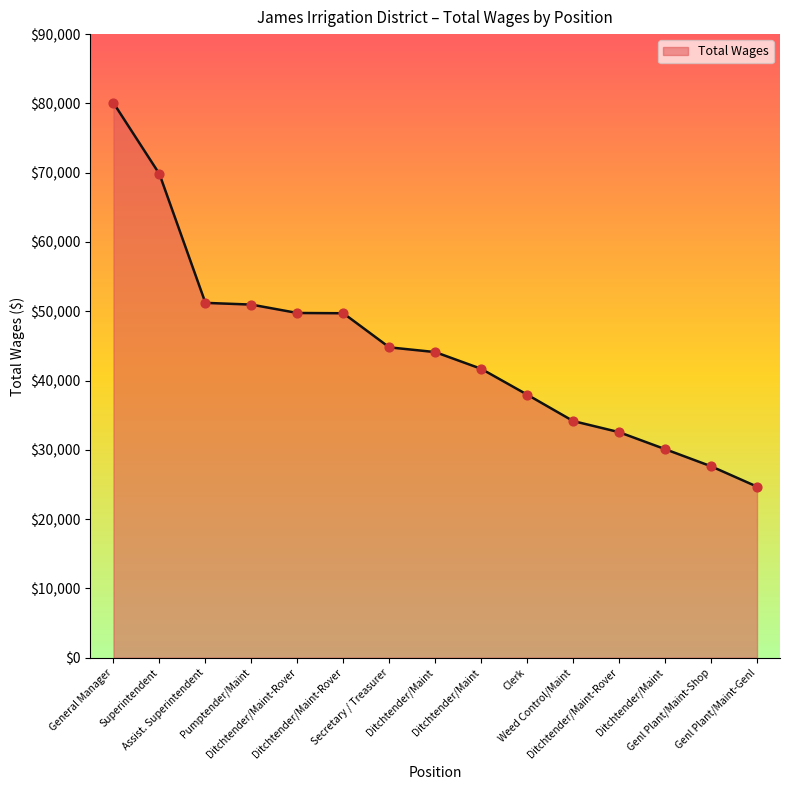

Which has a higher value, Ditchtender/Maint or General Manager?

General Manager